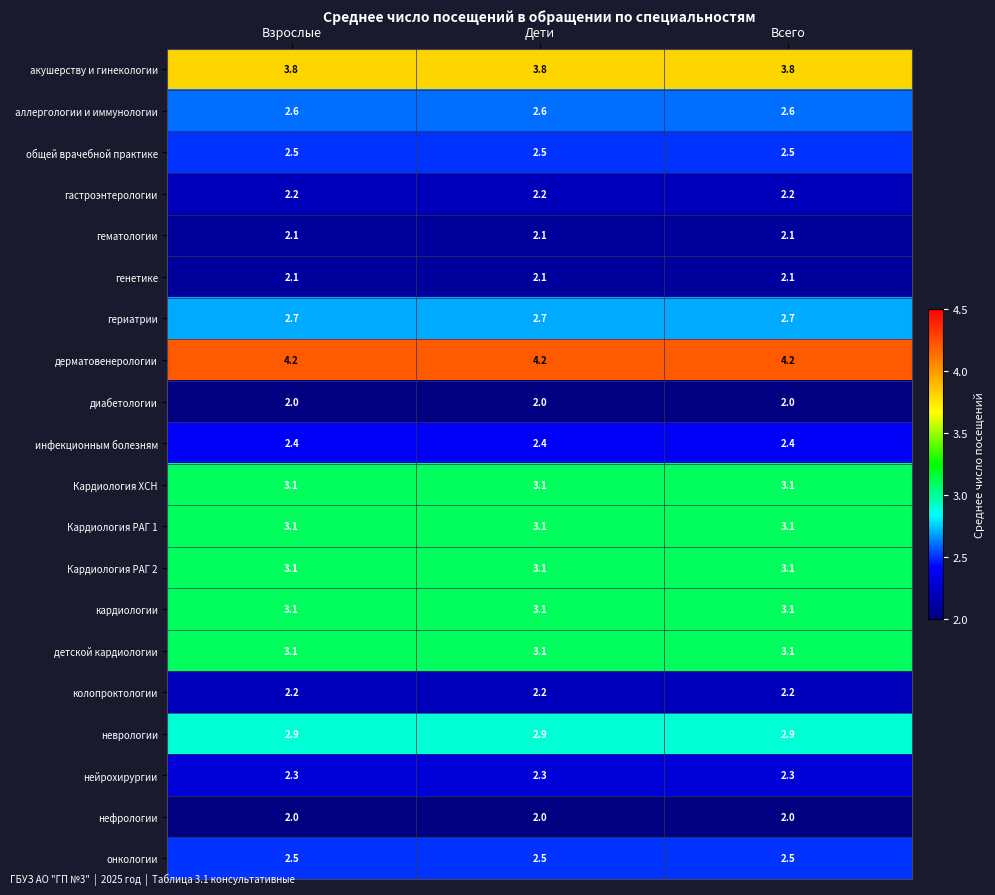

What is the lowest value of the гастроэнтерологии series?

2.2